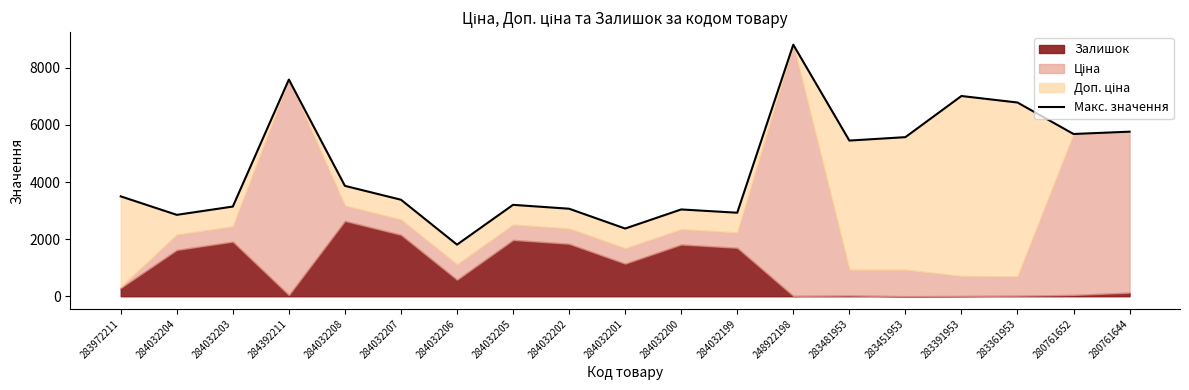

Reading left to right, list all the values displayed in this chart.

3498.6	2851.0	3141.3	7589.3	3866.4	3380.4	1807.7	3201.3	3065.7	2371.6	3040.1	2925.5	8809.9	5452.6	5572.1	7013.2	6785.5	5682.7	5763.9